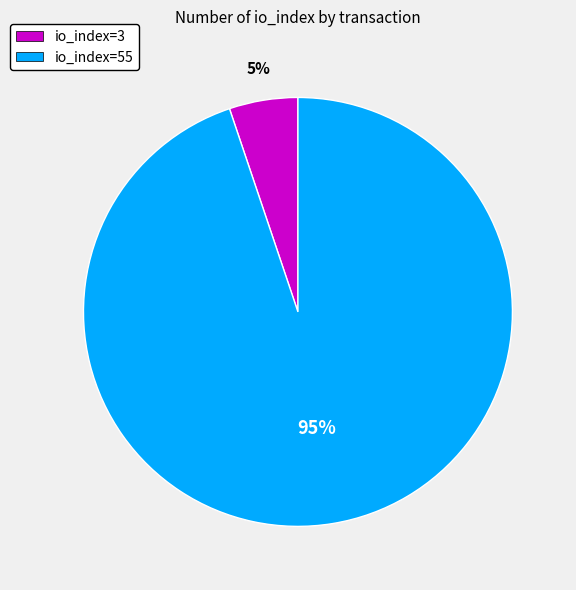

The io_index=55 slice represents 95% of the pie. True or false?

True